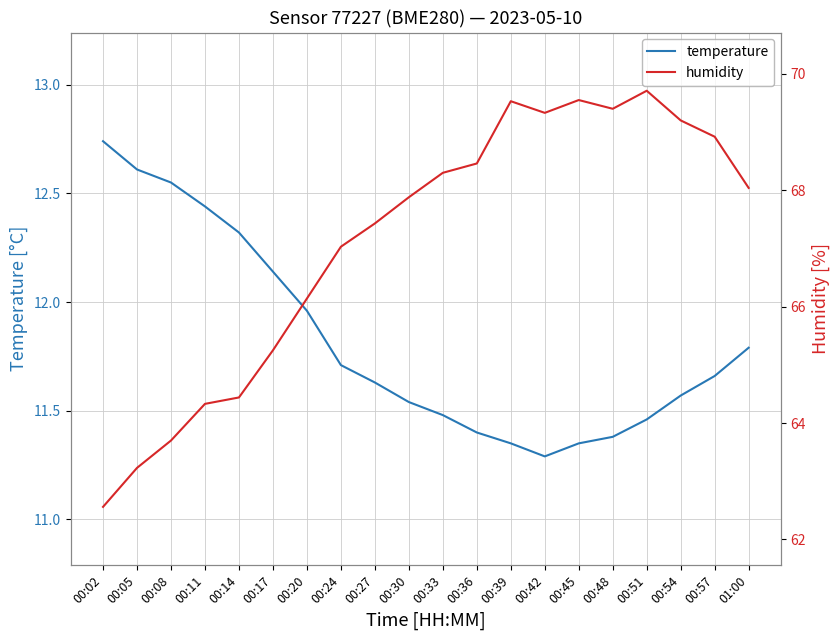

Where is the first local minimum for temperature?

00:42